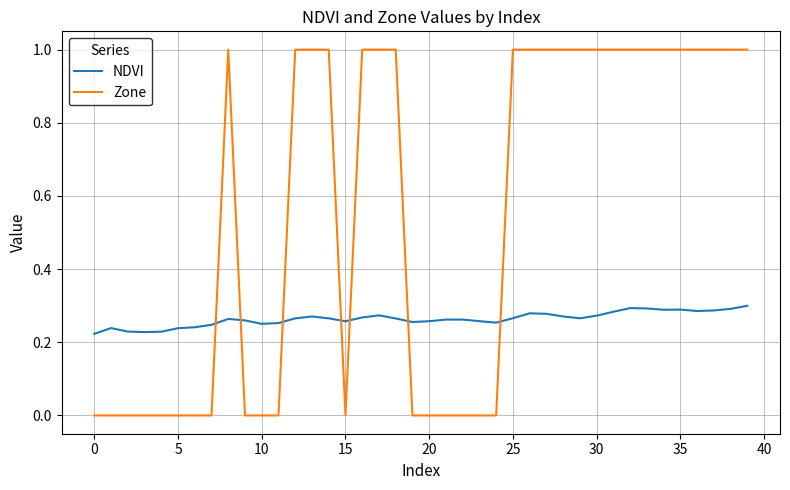

How many lines are shown in the chart?

2